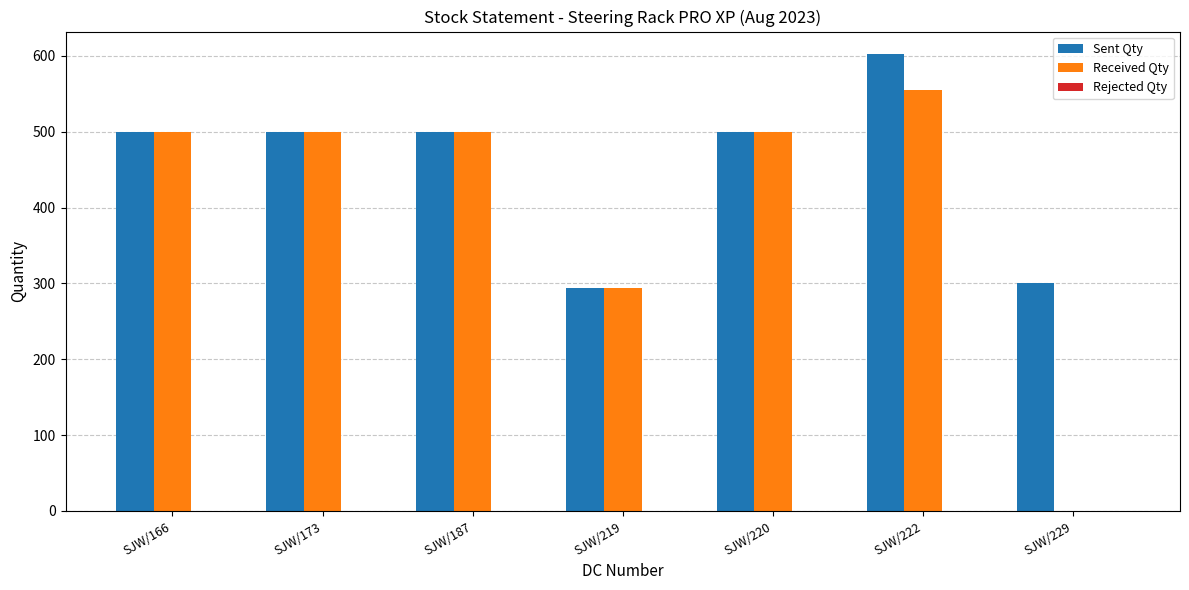

How many categories are shown in the chart?

7